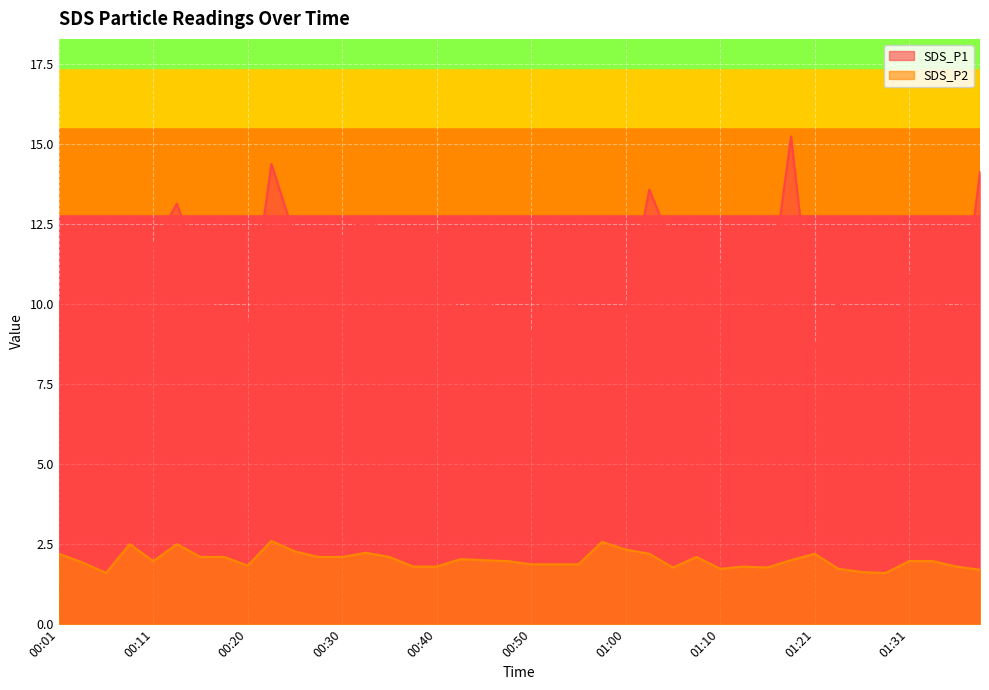

What is the difference between the SDS_P1 values at 01:03 and 00:55?

3.7